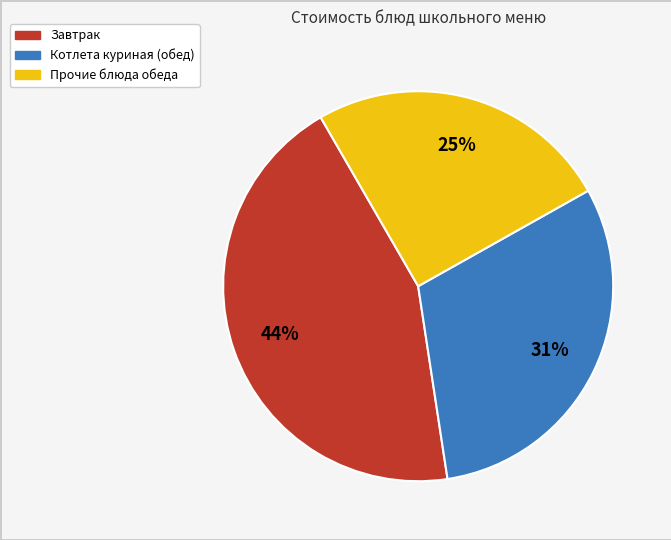

To the nearest percent, what is the difference between the largest and smallest slice percentages?

19%